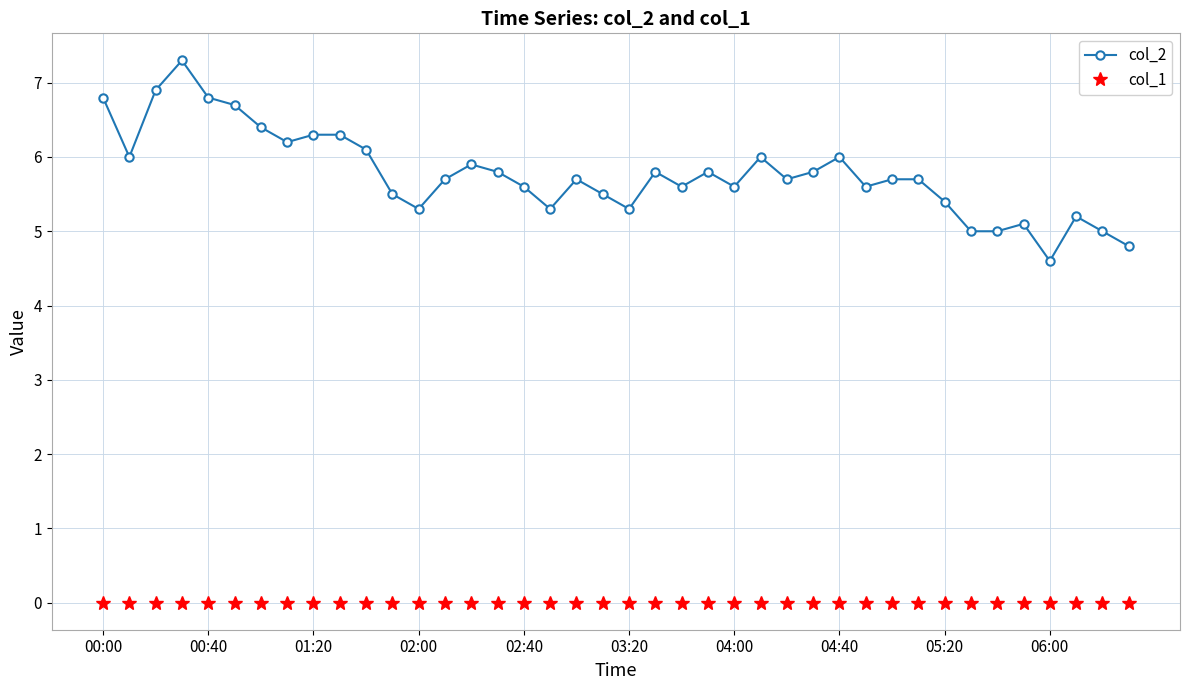

Rank the series by their maximum value, from lowest to highest.

col_1, col_2